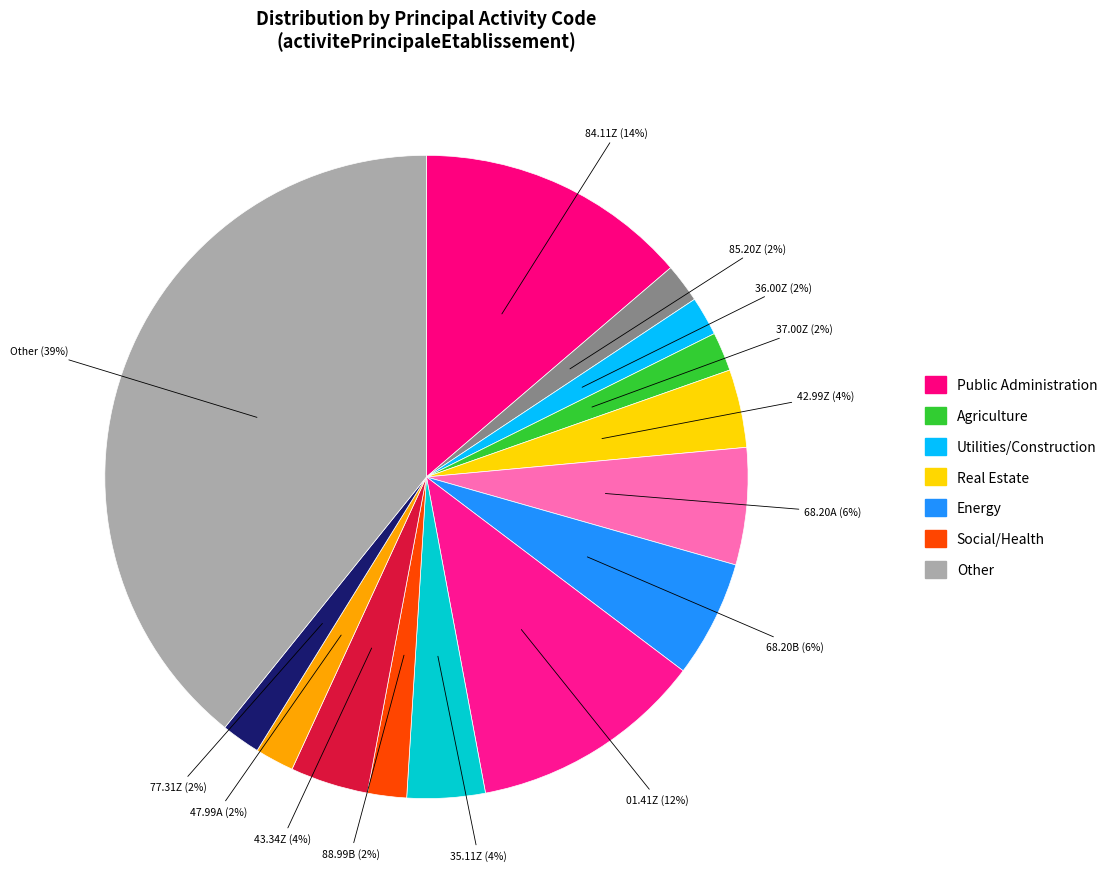

To the nearest percent, what is the combined percentage of 35.11Z and 77.31Z?

6%